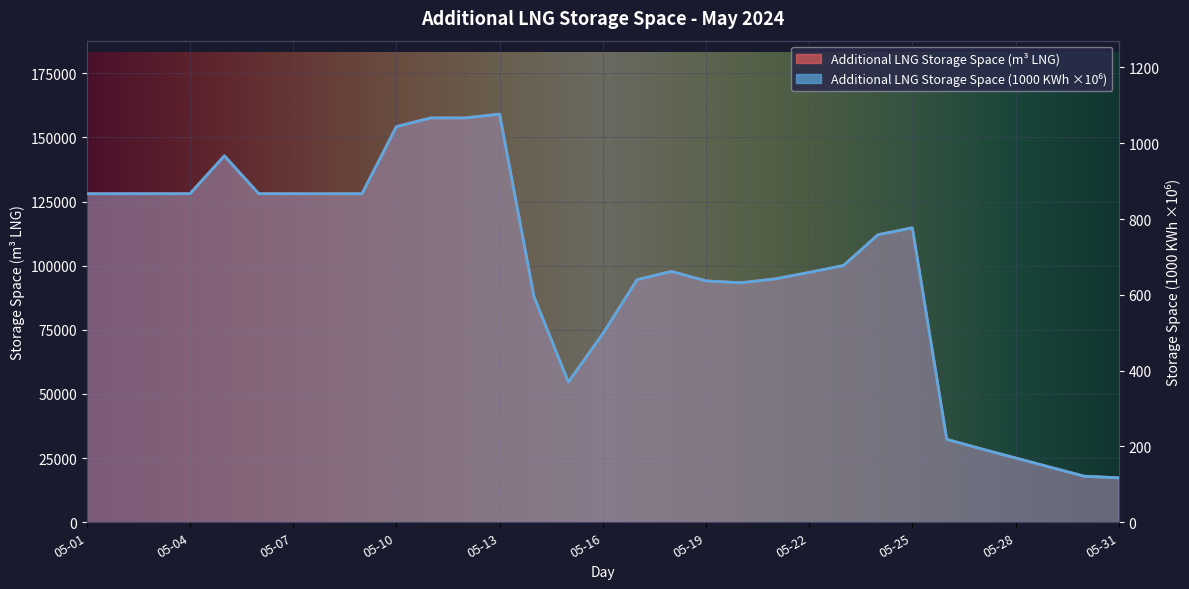

Does the chart display data point markers on the line(s)?

No